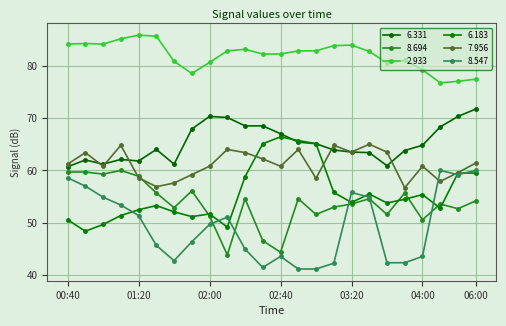

True or false: 8.547 has more than 1 points higher than both neighbors.

True